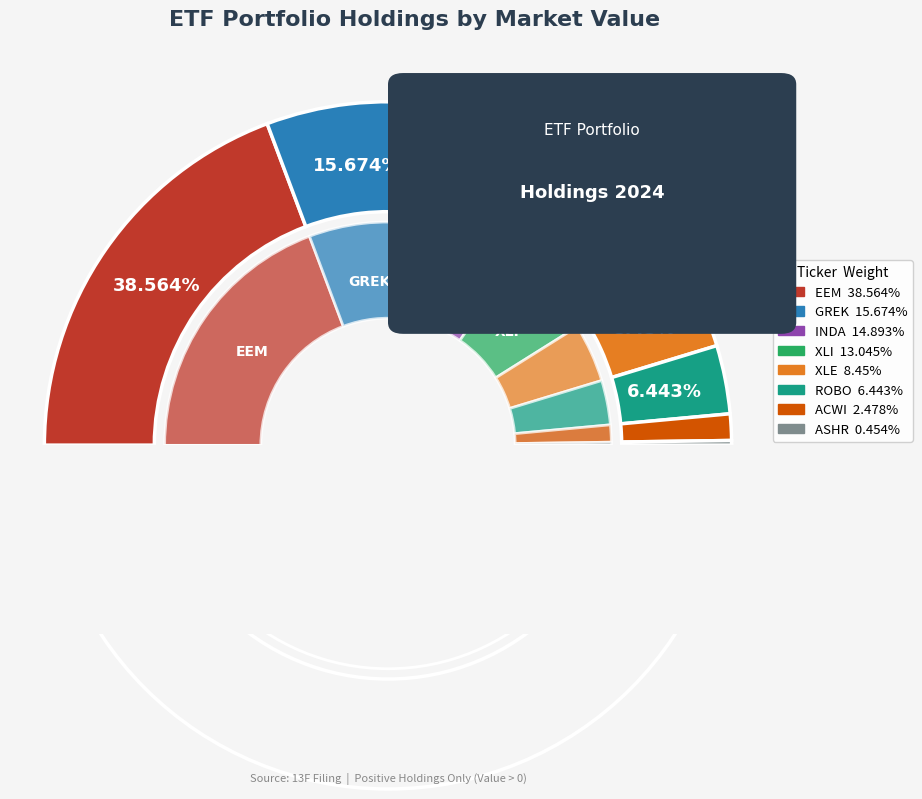

How many slices are in this pie chart?

8